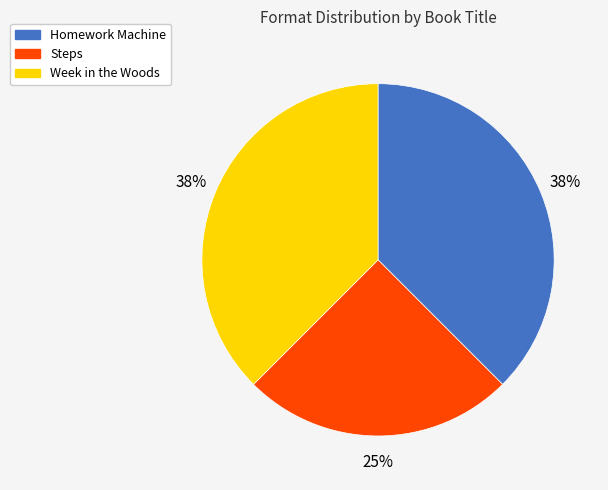

Count the number of slices in the pie.

3